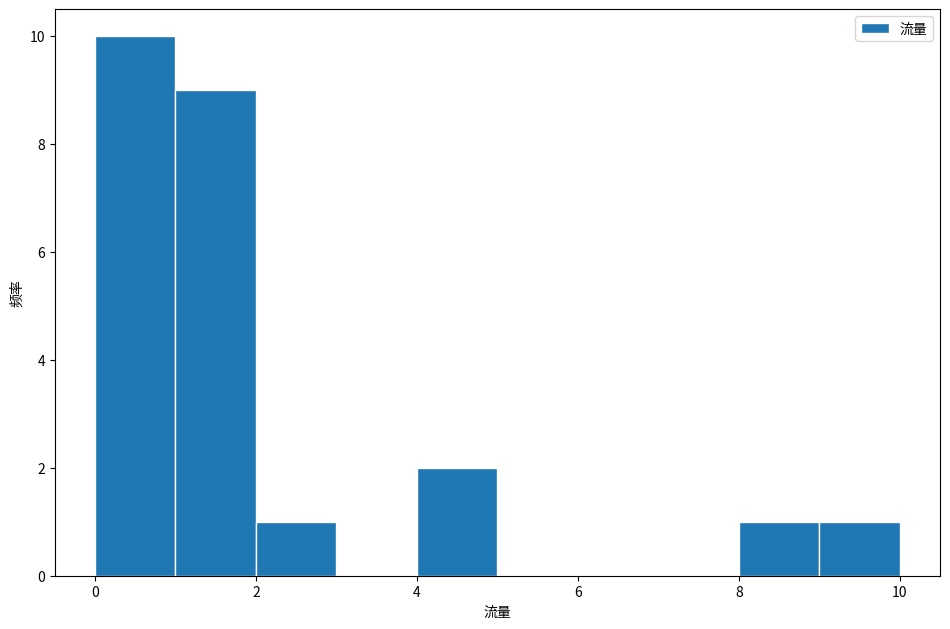

Reading left to right, transcribe this chart: for each bar, give the range it covers on the x-axis and its height. The values are not printed on the chart, so give them approximately, as read against the axis.

0 to 1: 10
1 to 2: 9
2 to 3: 1
3 to 4: 0
4 to 5: 2
5 to 6: 0
6 to 7: 0
7 to 8: 0
8 to 9: 1
9 to 10: 1